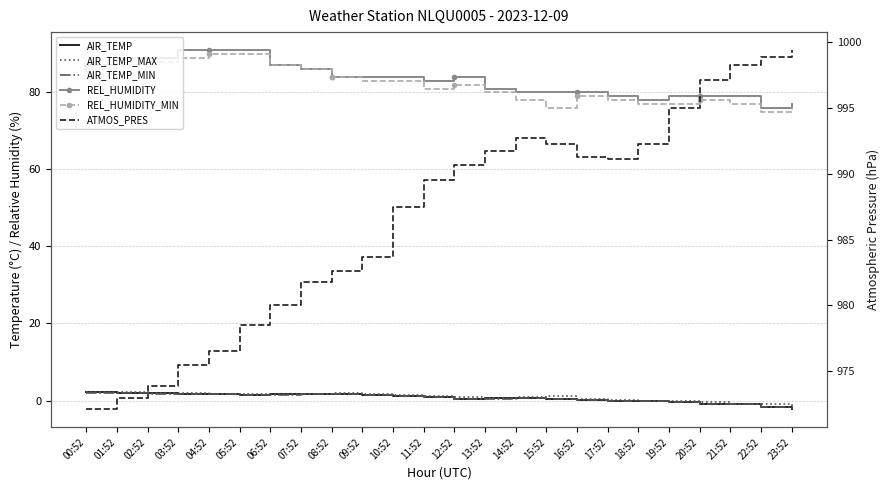

How many interior local peaks does the AIR_TEMP_MAX series have?

2